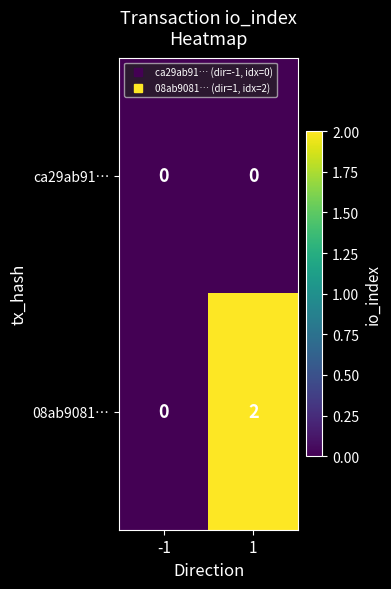

Rank the series by their maximum value, from lowest to highest.

ca29ab91…, 08ab9081…